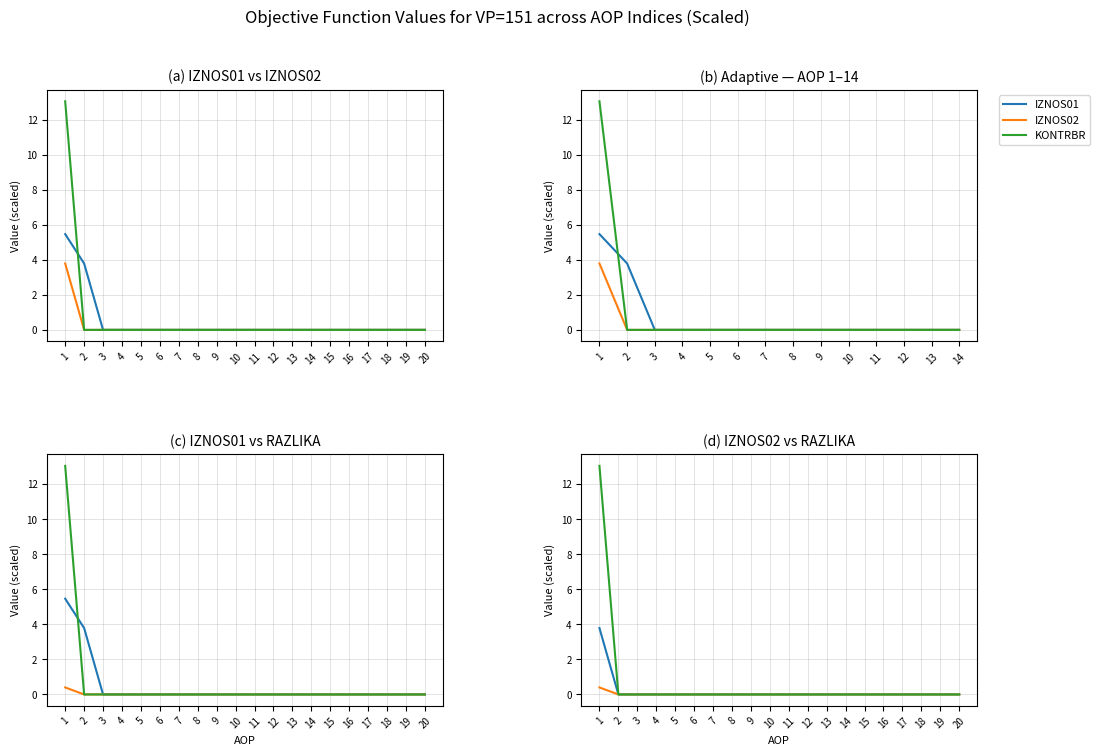

Rank the series by their maximum value, from lowest to highest.

RAZLIKA, IZNOS02, IZNOS01, KONTRBR